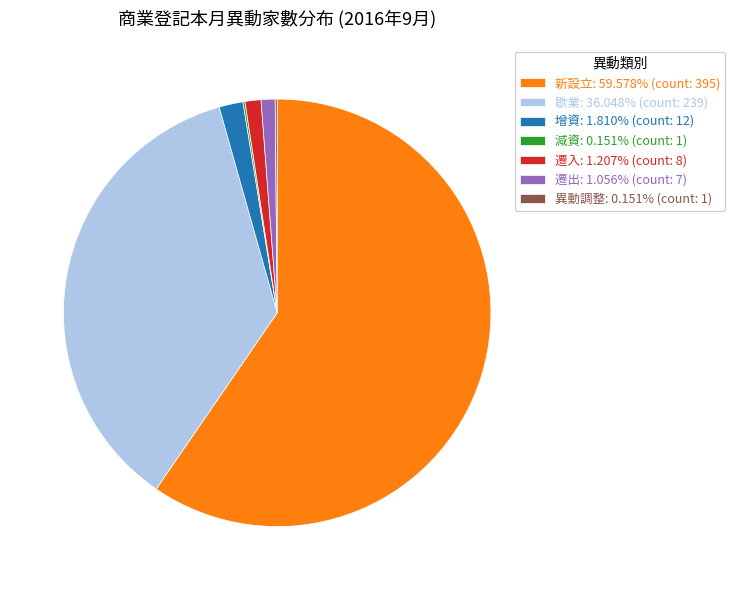

Is there any slice that represents more than half of the pie?

Yes